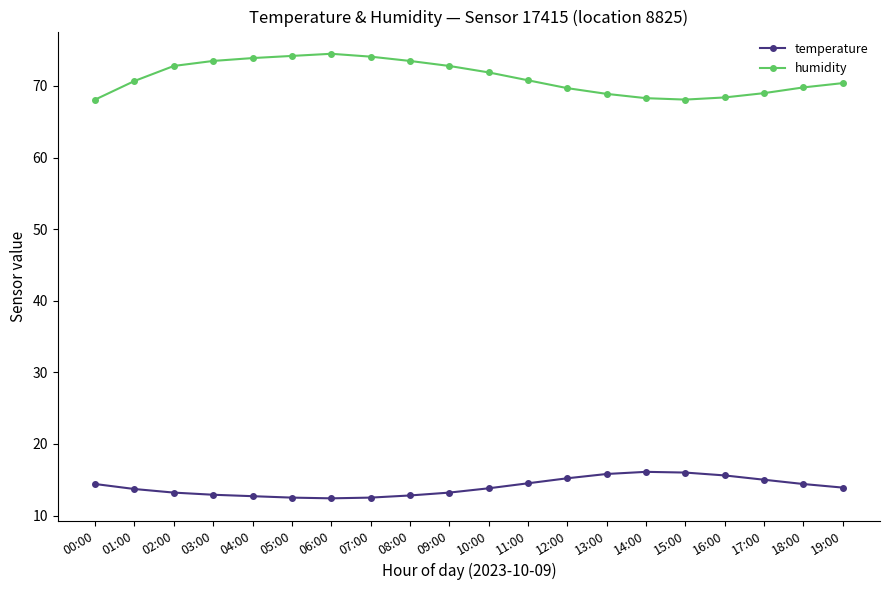

What is the smallest value displayed?

12.4